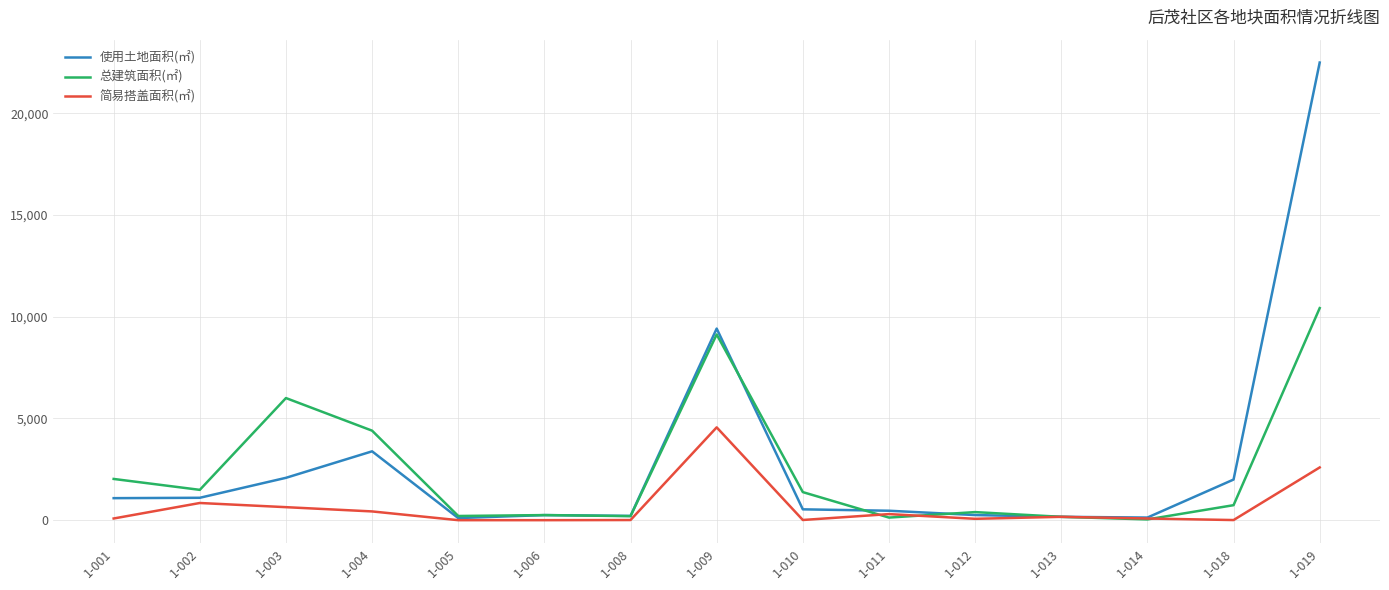

What is the difference between the highest and lowest values at 1-010?

1370.7